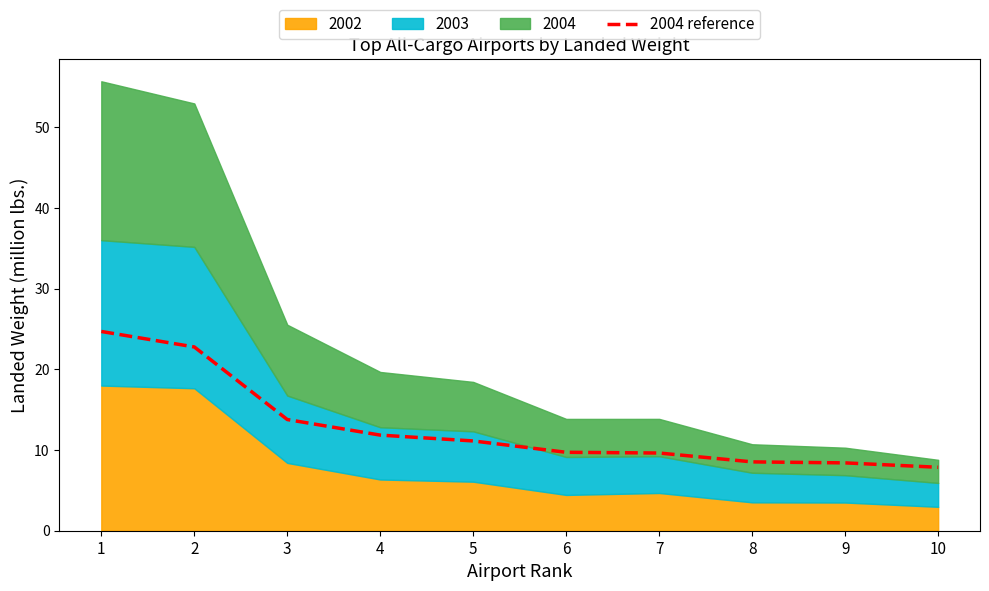

The value of 2004 reference at 2 is 22.8. True or false?

True